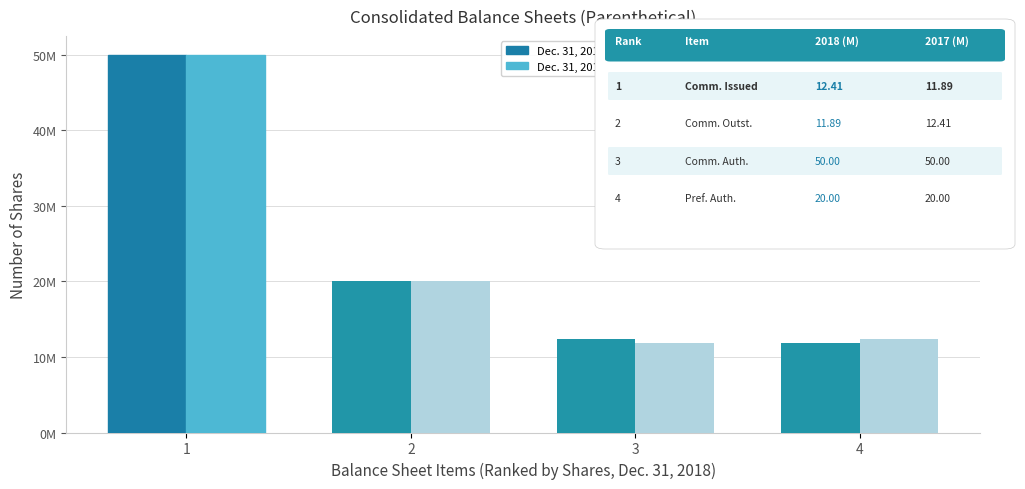

Does the chart contain any negative values?

No